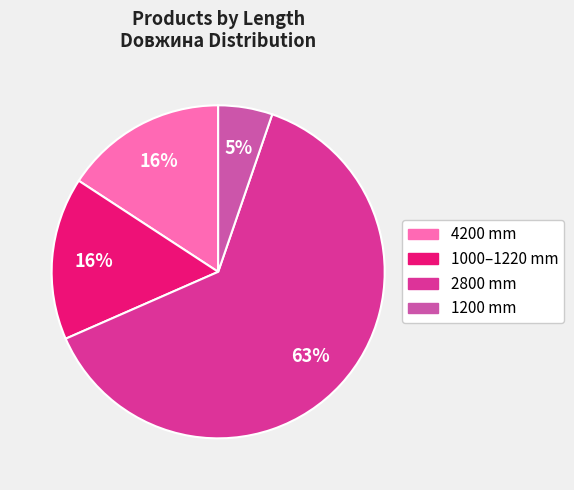

To the nearest percent, what is the difference between the largest and smallest slice percentages?

58%